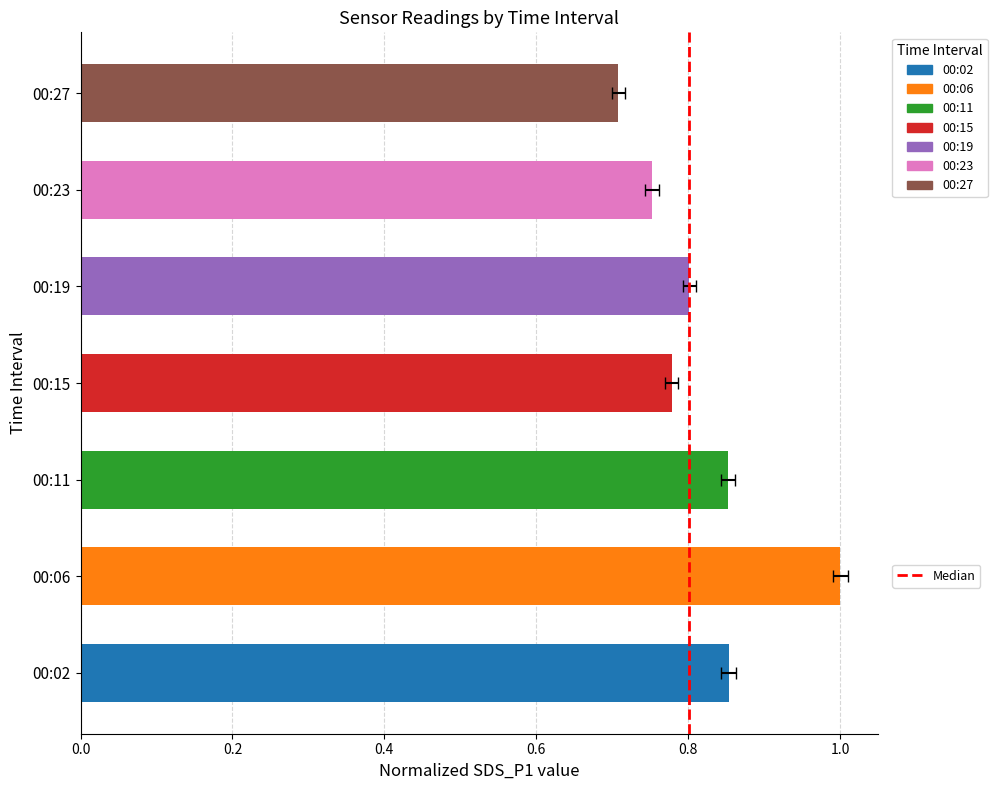

The chart shows a value of 1 at 0.0. True or false?

False